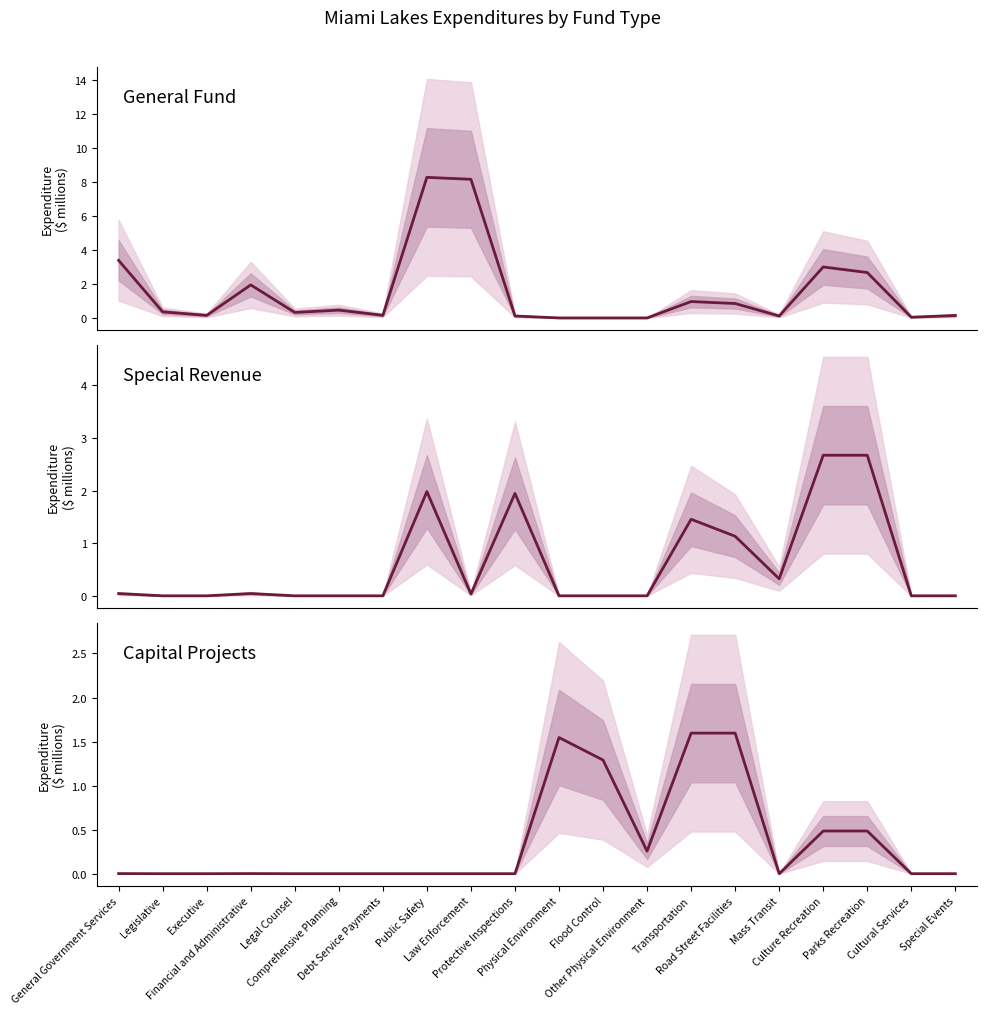

What position from the left is Law Enforcement?

9